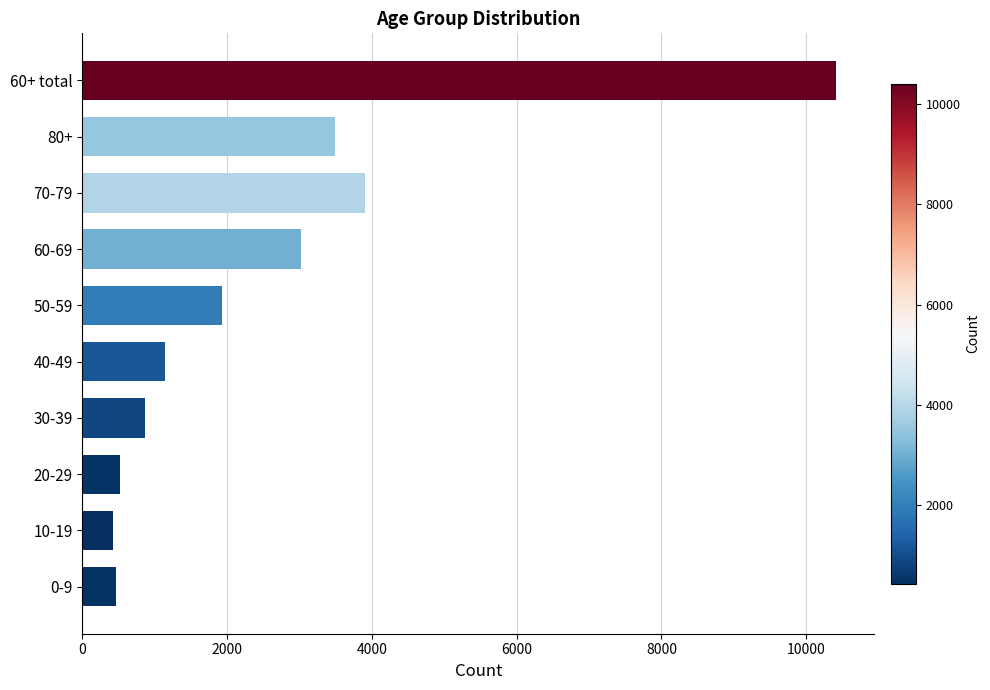

Reading bottom to top, list all the values displayed in this chart.

469	425	520	861	1139	1933	3022	3904	3490	10416